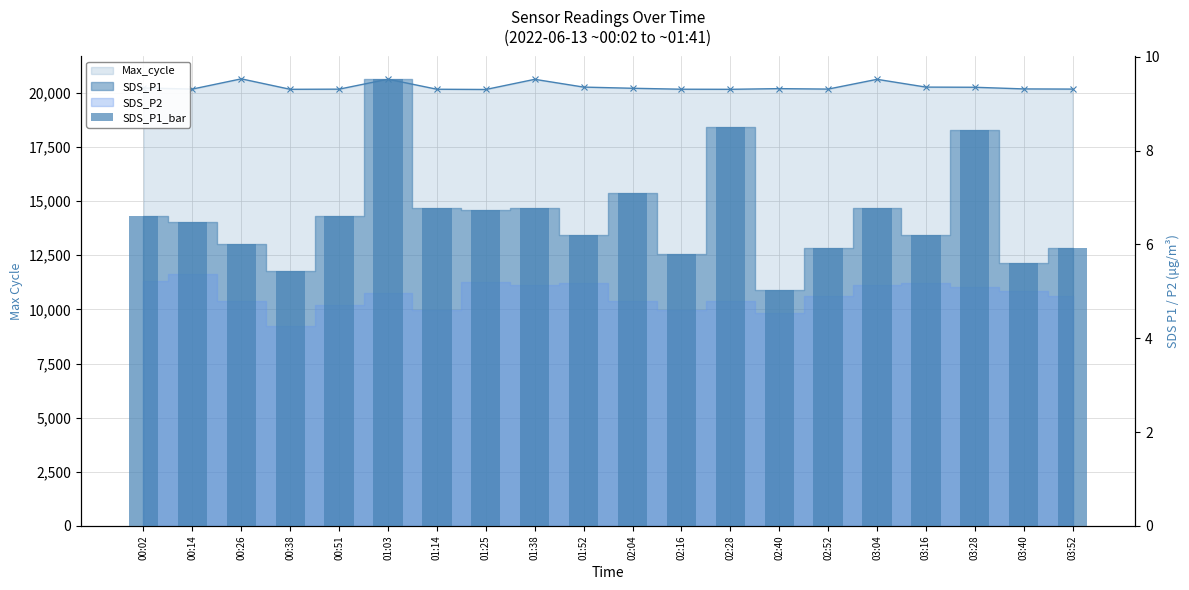

At which label does SDS_P1_bar first exceed 6?

00:02